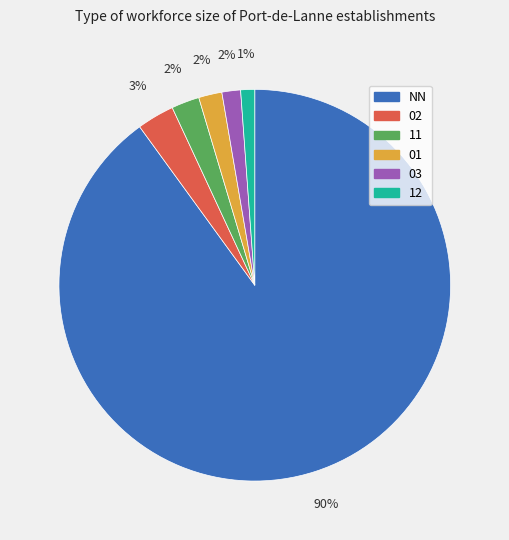

Which slice represents more than half of the pie?

NN